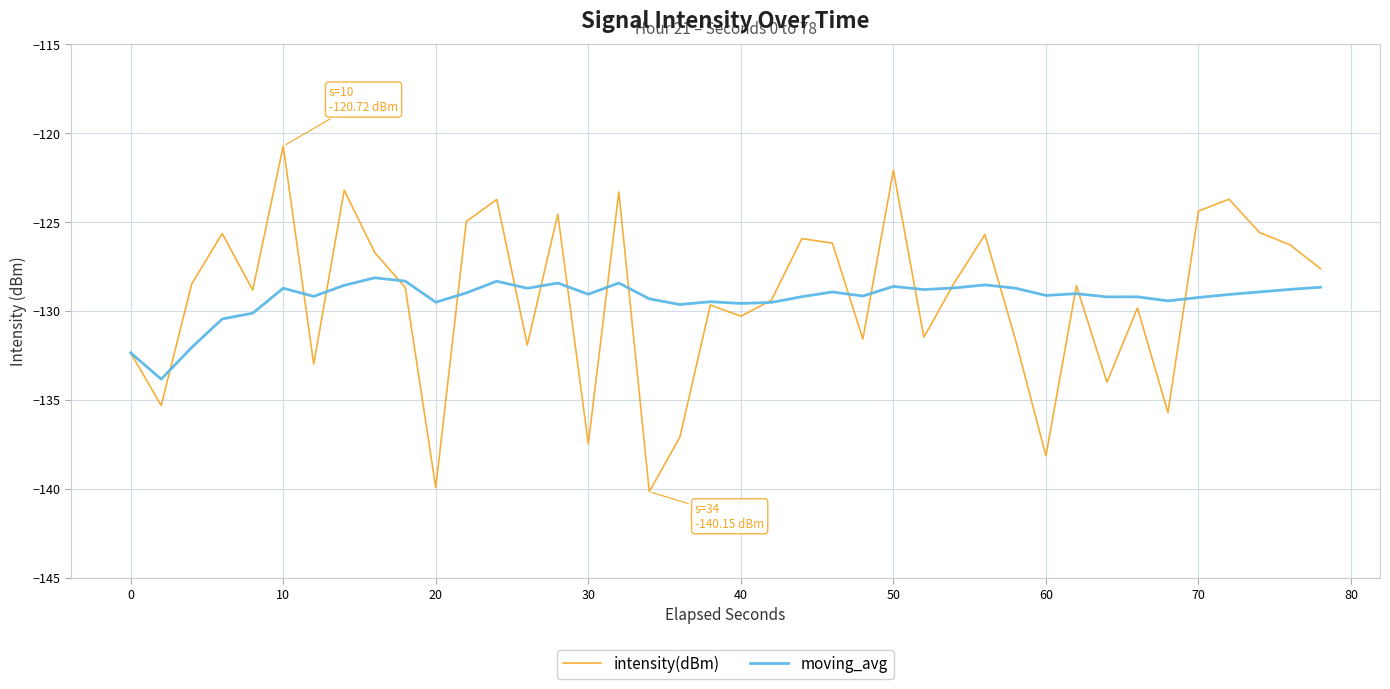

What is the average value of the intensity(dBm) series?

-129.3